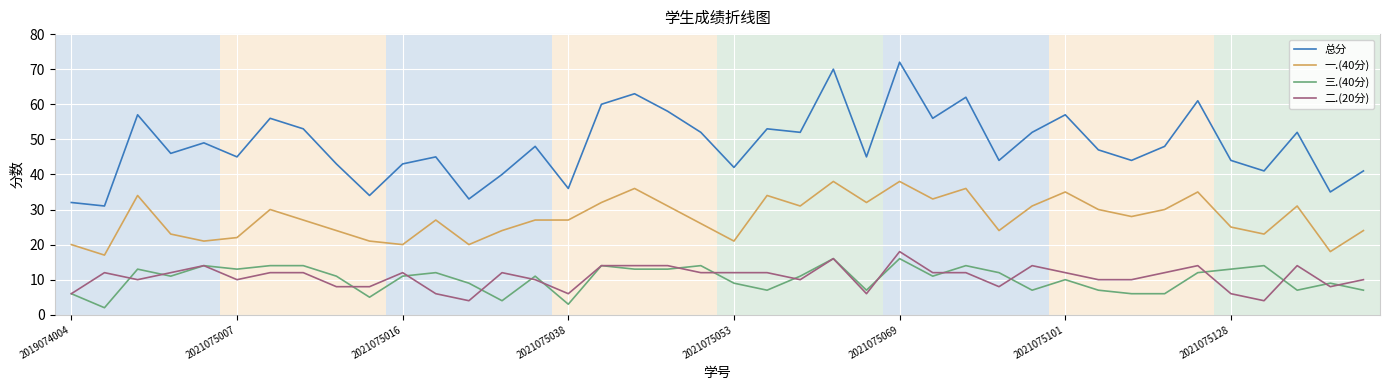

Which series has the widest spread of values?

总分